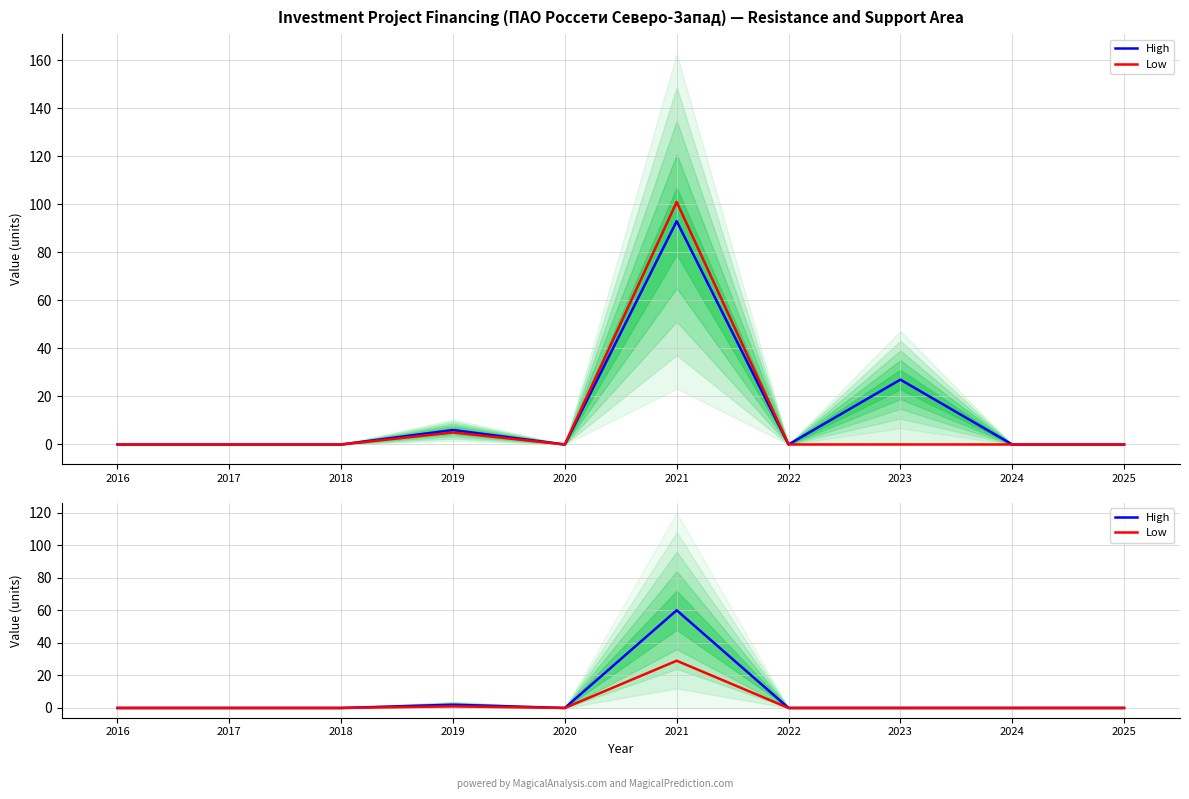

The Low series shows 0 at 2024. True or false?

True